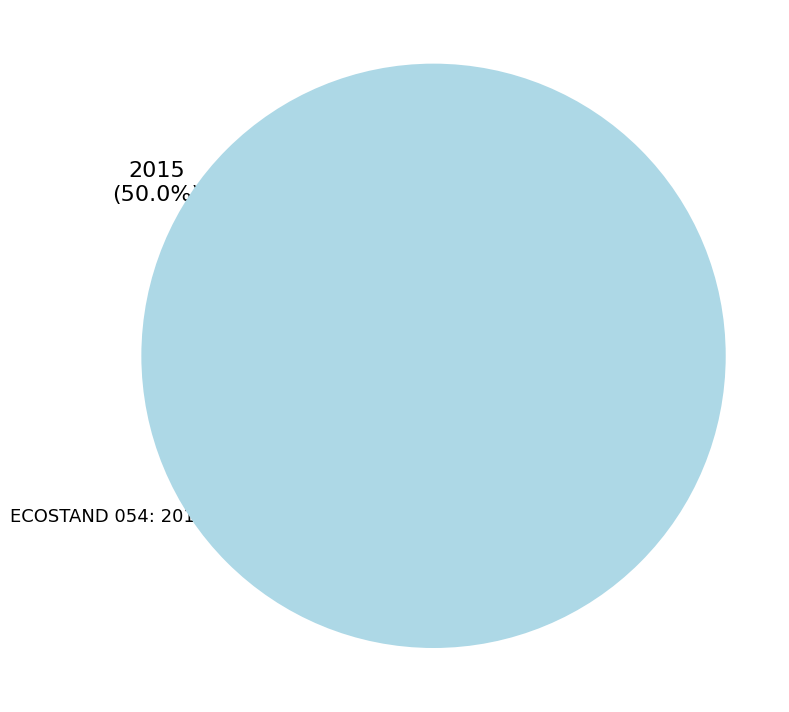

What is the change in value from ECOSTAND 054: 2015 to SRO 604(I)/2019?

+4